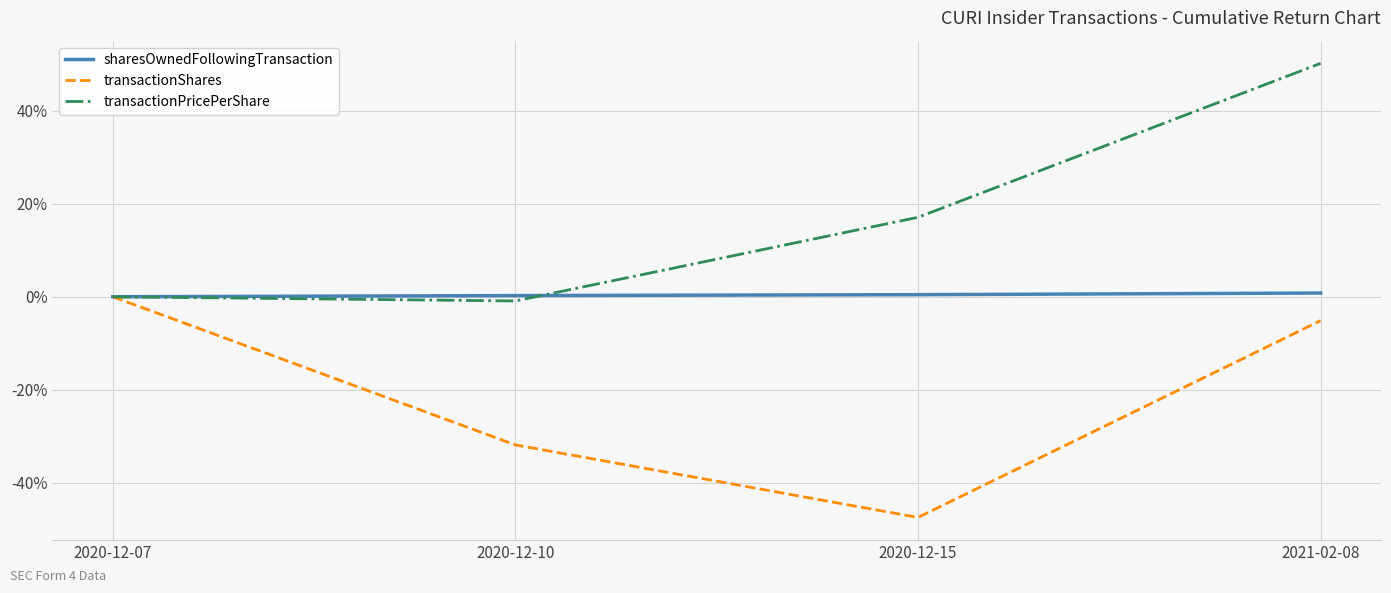

Count the number of data series in this chart.

3